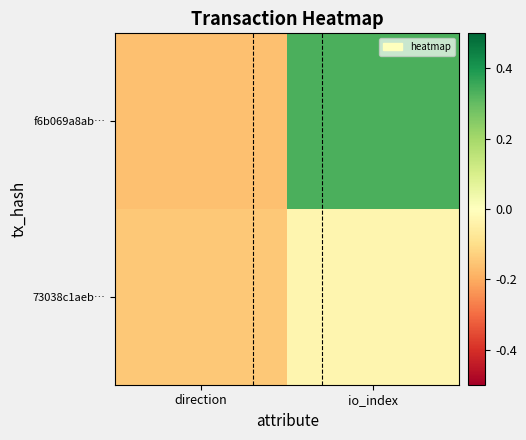

At how many categories does at least one series exceed 0?

1